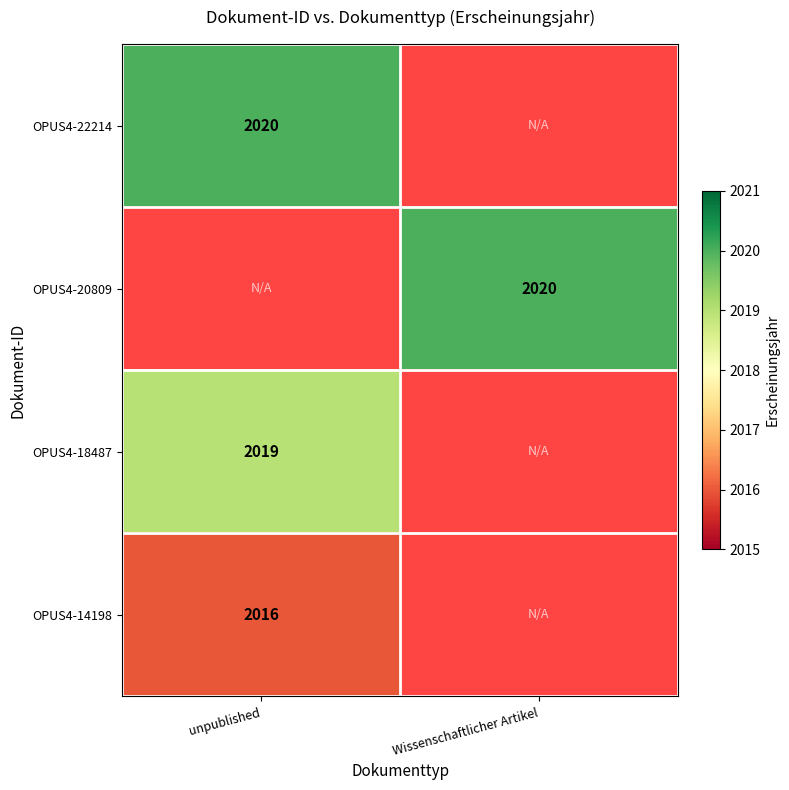

Is it true that OPUS4-22214 equals 3579 at unpublished?

False